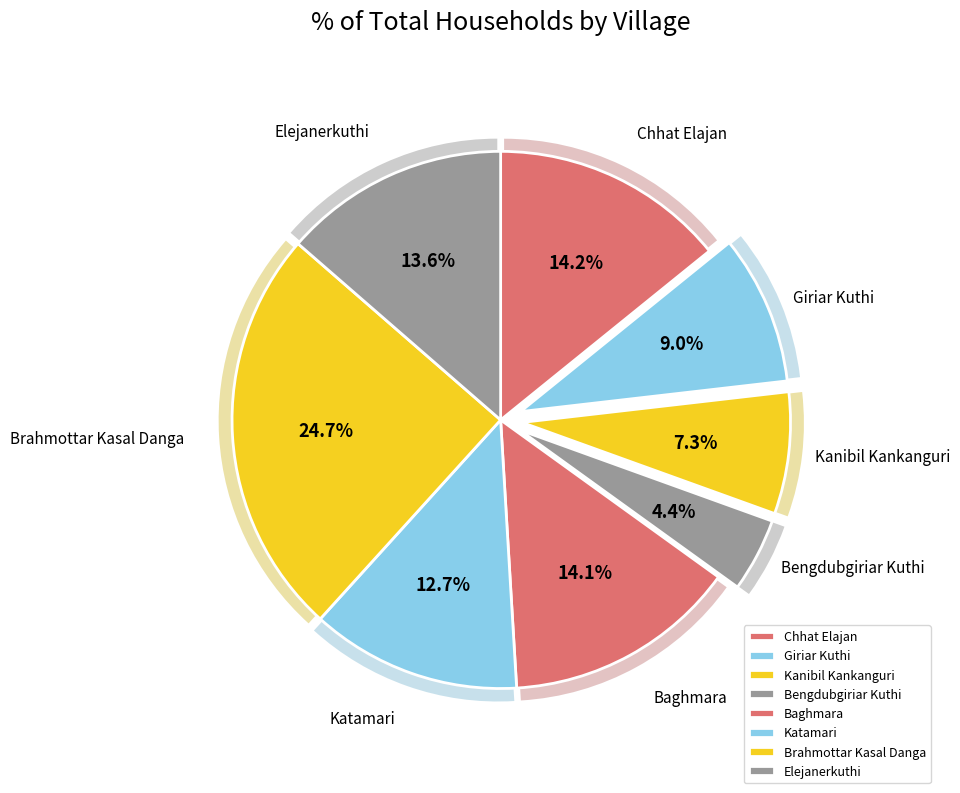

How many slices are in this pie chart?

8